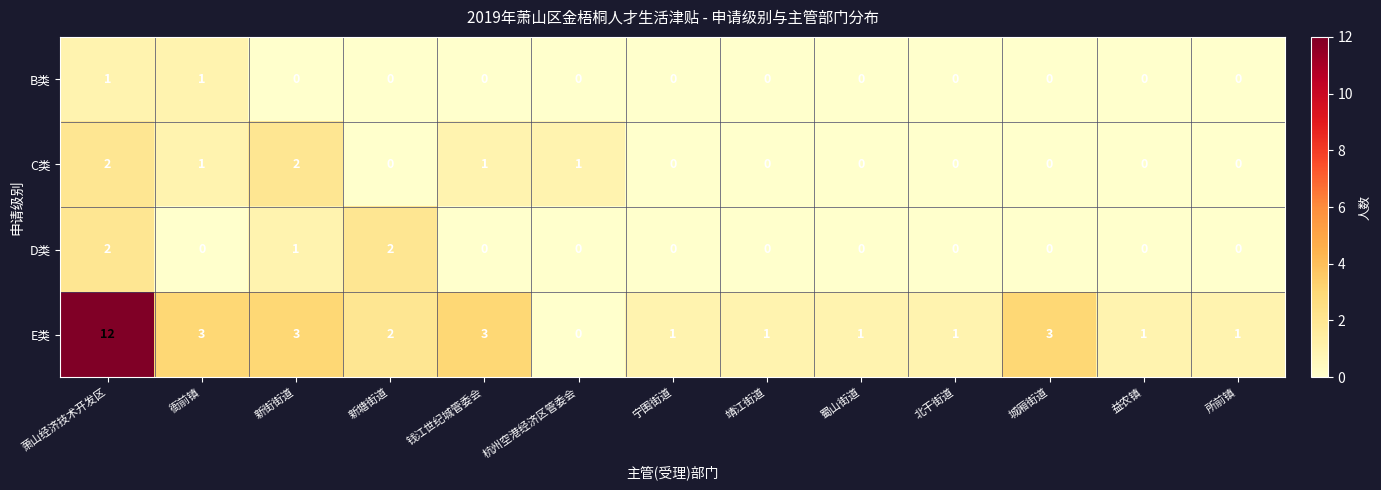

How many D类 values are between 0 and 1?

11